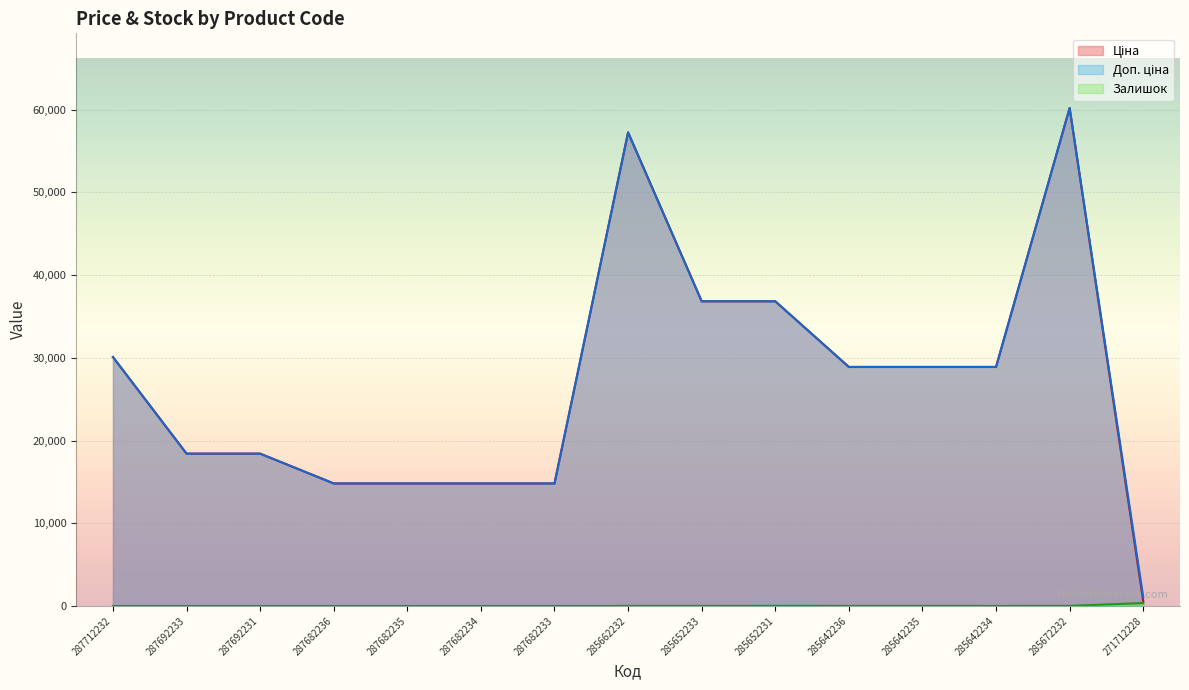

Rank the series at 285642235 from lowest to highest value.

Залишок, Ціна, Доп. ціна